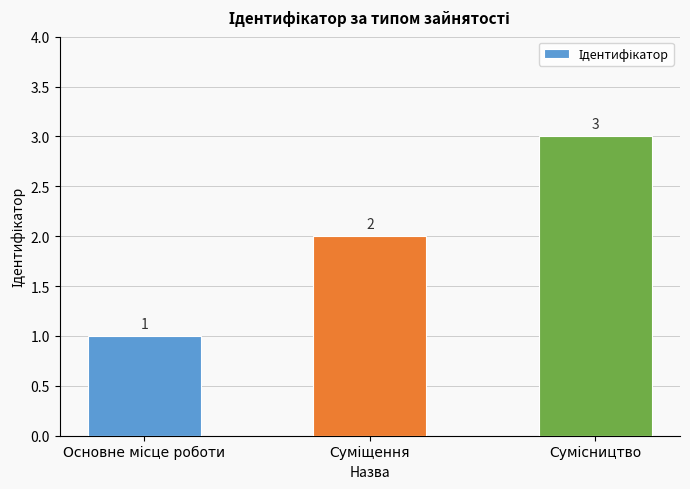

What is the smallest value displayed?

1